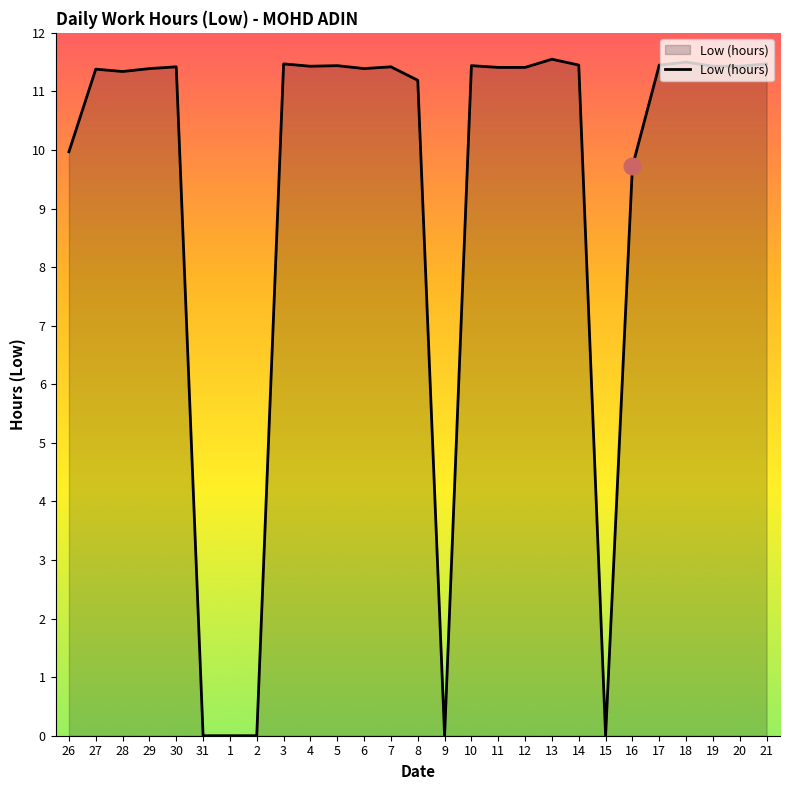

What is the maximum value shown in the chart?

11.6